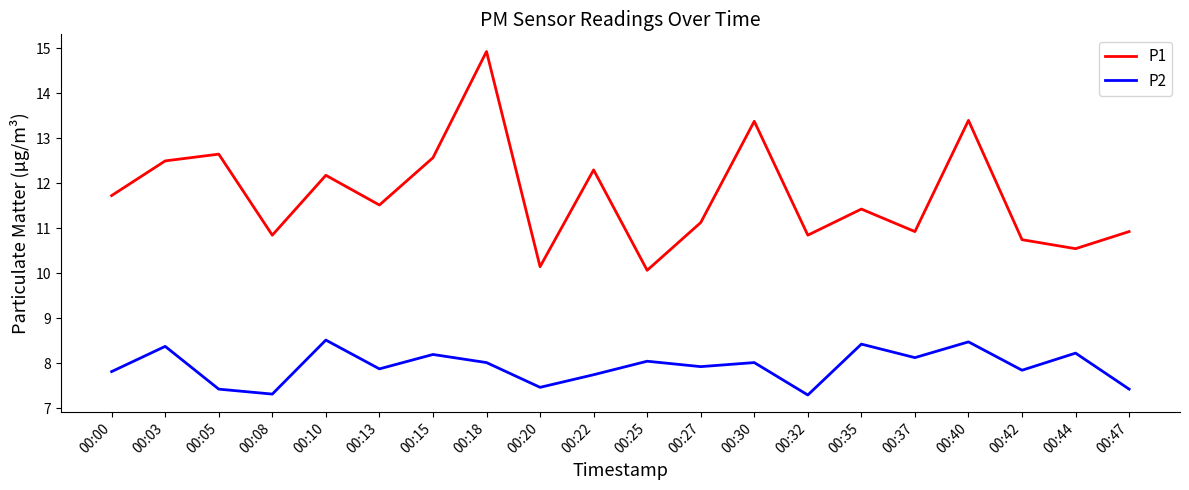

Rank the series by their maximum value, from lowest to highest.

P2, P1